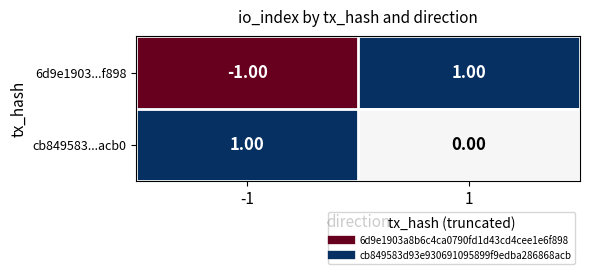

Which series changed the most between -1 and 1?

6d9e1903...f898